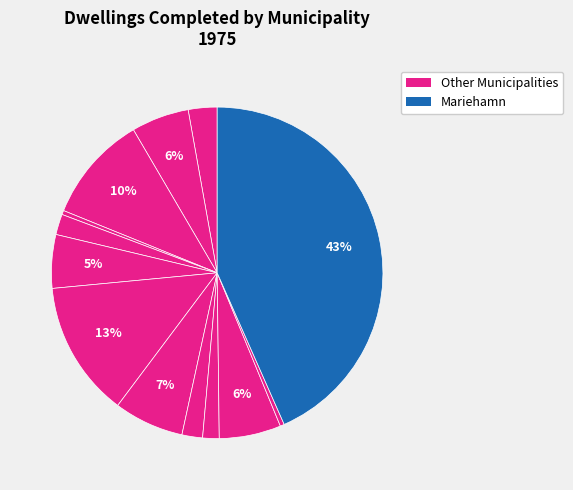

Which category has the biggest portion of the pie?

Mariehamn